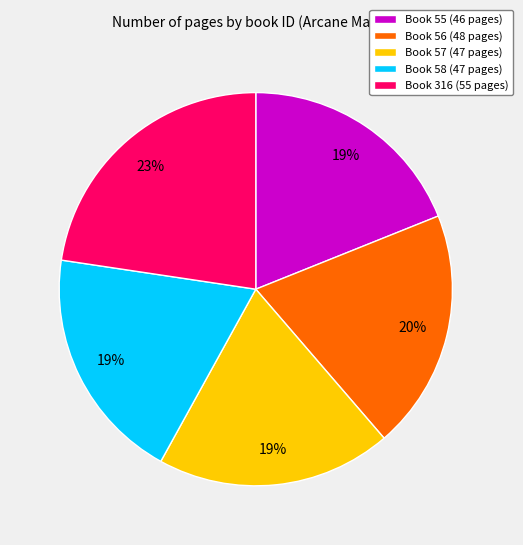

How many segments does this pie chart have?

5